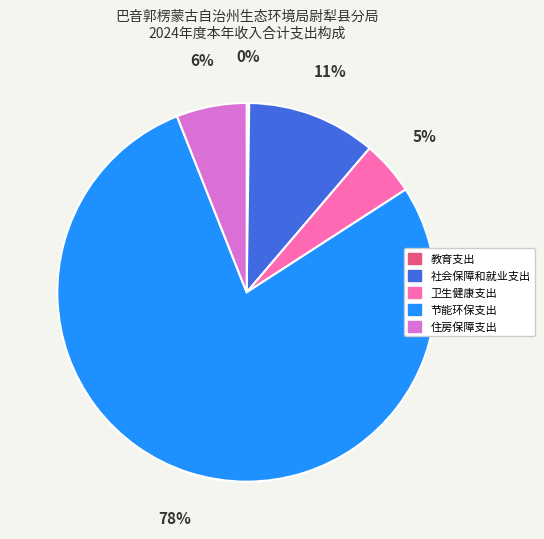

To the nearest percent, what is the average slice percentage?

20%